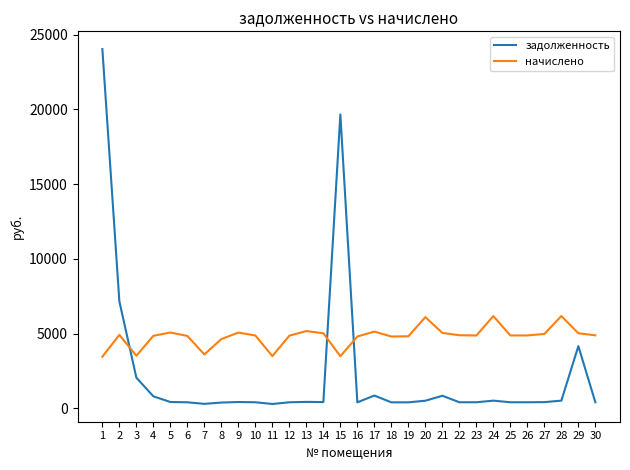

How many times do задолженность and начислено cross each other?

3